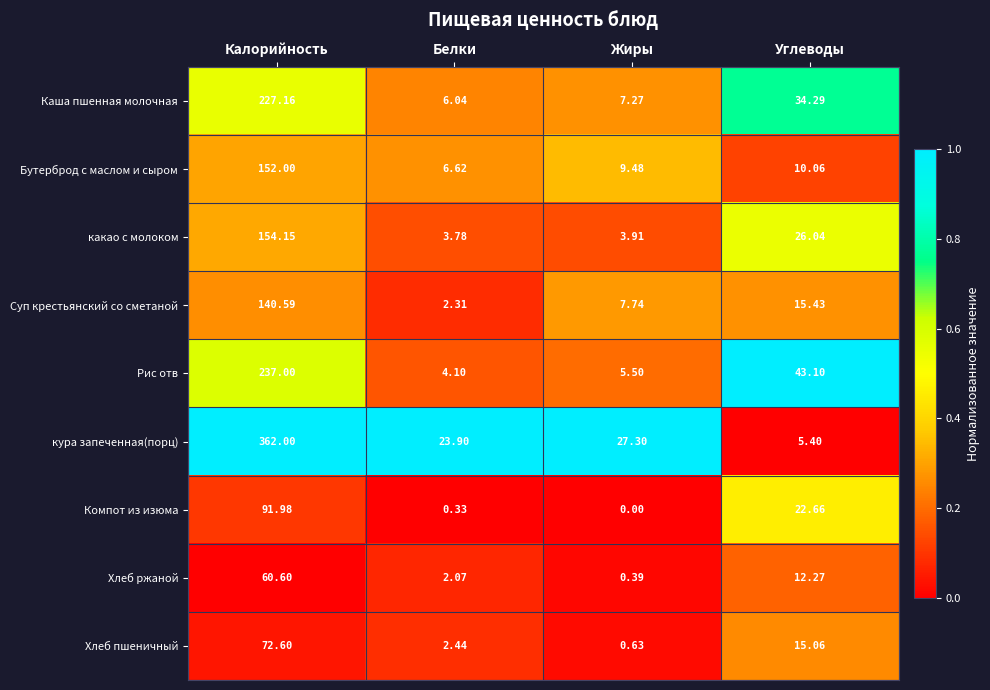

Rank the series at Калорийность from highest to lowest value.

кура запеченная(порц), Рис отв, Каша пшенная молочная, какао с молоком, Бутерброд с маслом и сыром, Суп крестьянский со сметаной, Компот из изюма, Хлеб пшеничный, Хлеб ржаной